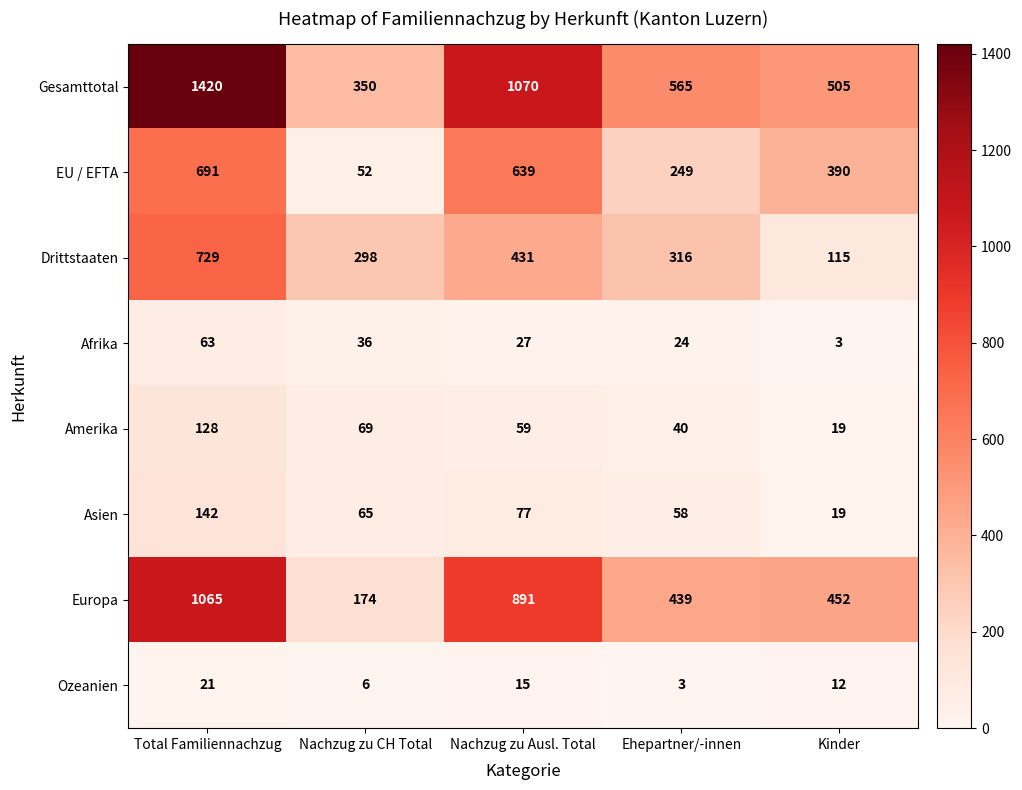

What is the difference between the second highest and second lowest values in the Asien series?

19